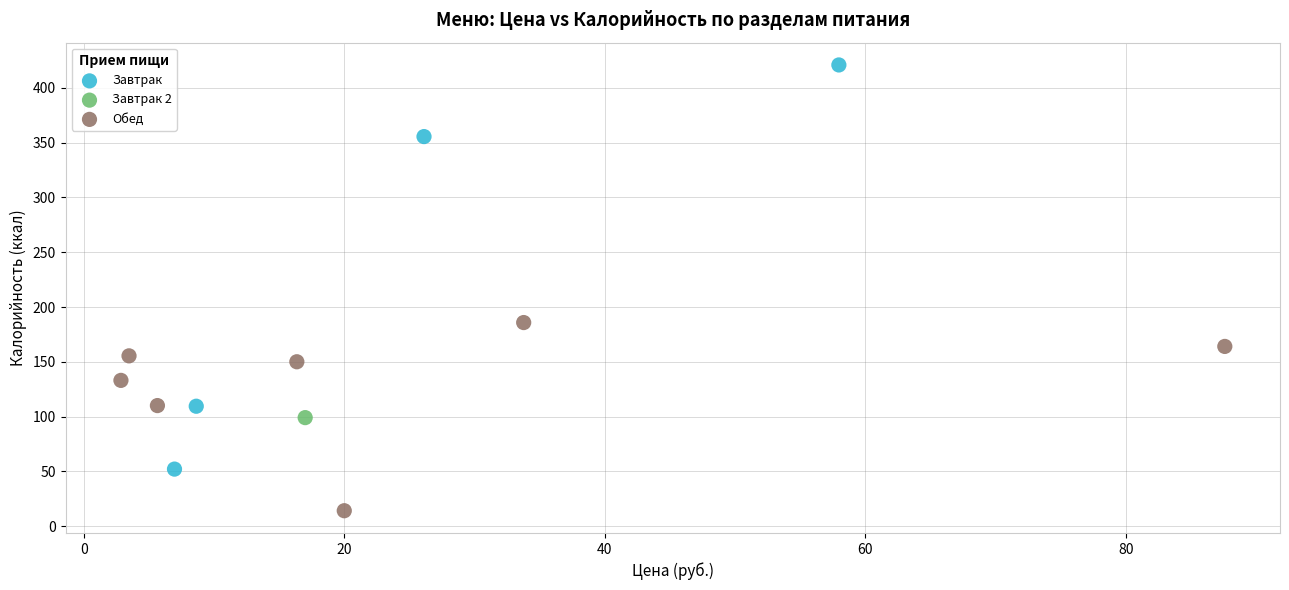

Which series contains the lowest Y value?

Обед